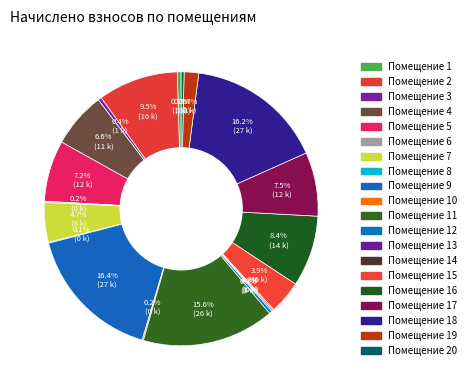

Rank the categories by value from lowest to highest.

8, 13, 14, 10, 6, 20, 12, 3, 1, 19, 15, 7, 4, 5, 17, 16, 2, 11, 18, 9